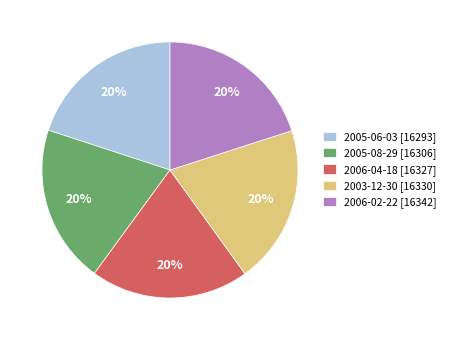

How many slices are in this pie chart?

5